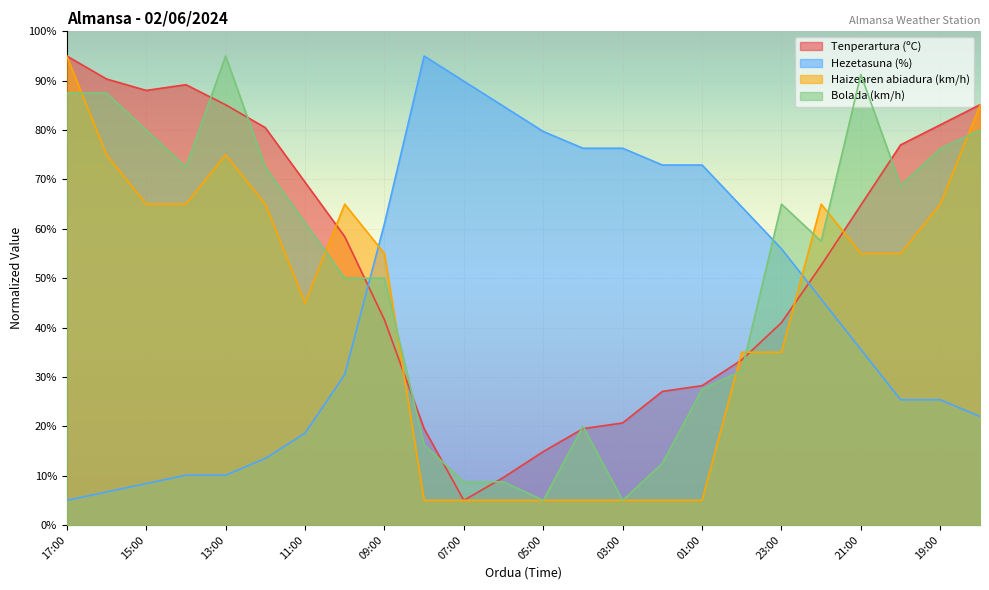

What is the label of the 3rd point from the right?

20:00